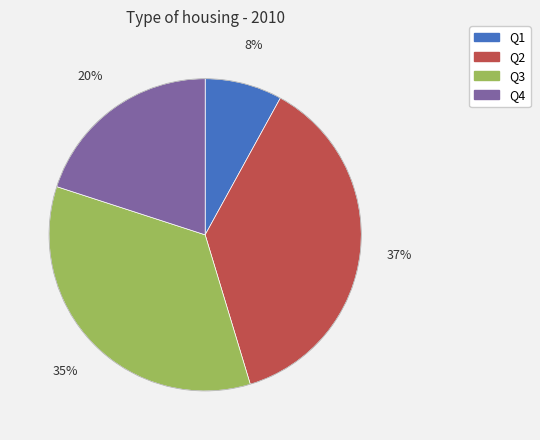

Is it true that Q2 is 37% of the pie?

True